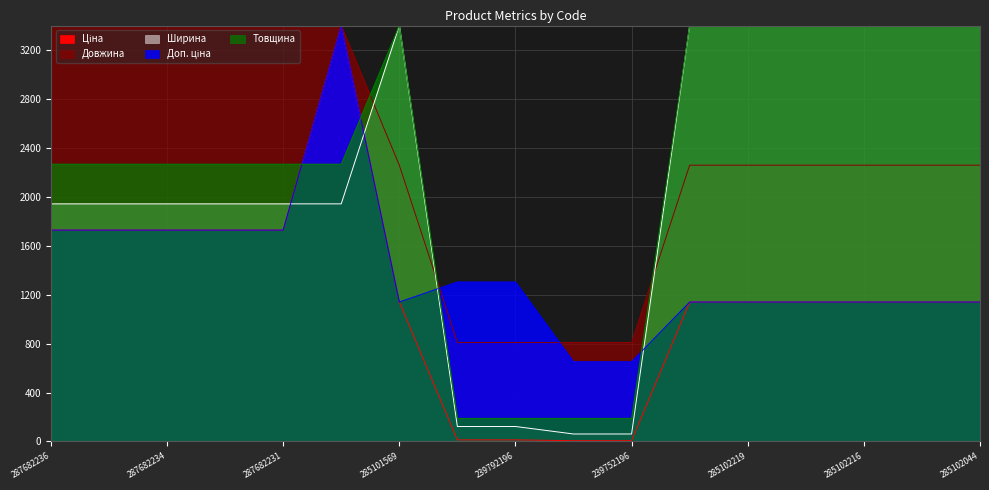

Where do Ширина and Ціна first cross each other?

287682231 and 287702232